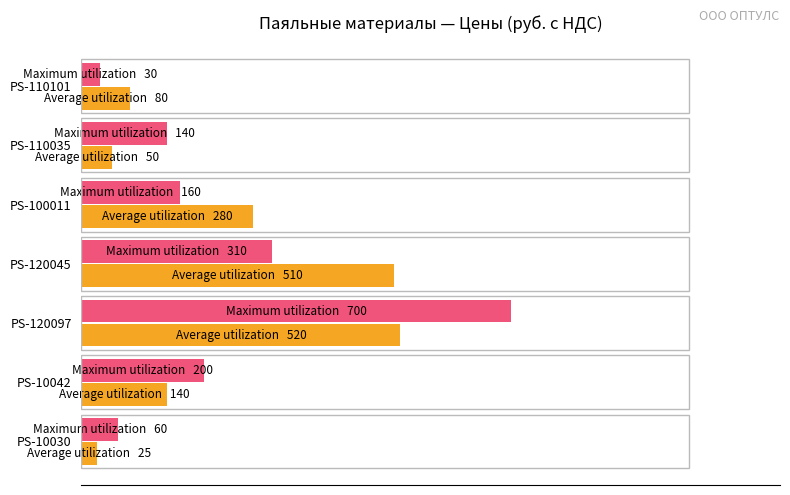

At which category does the chart reach its peak across all series?

PS-120097